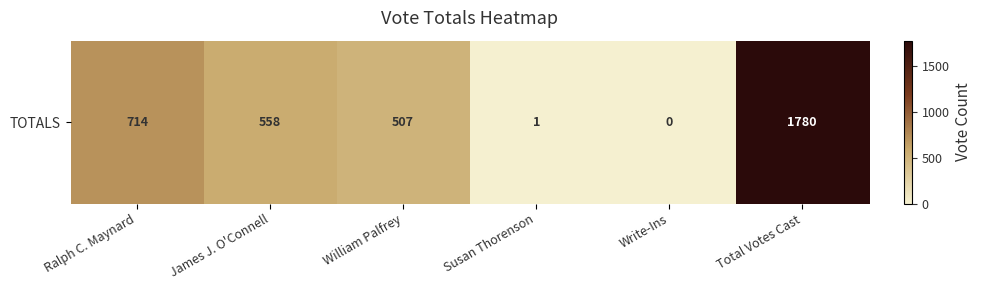

Reading left to right, what are all the values shown in this chart?

Ralph C. Maynard=714	James J. O'Connell=558	William Palfrey=507	Susan Thorenson=1	Write-Ins=0	Total Votes Cast=1780